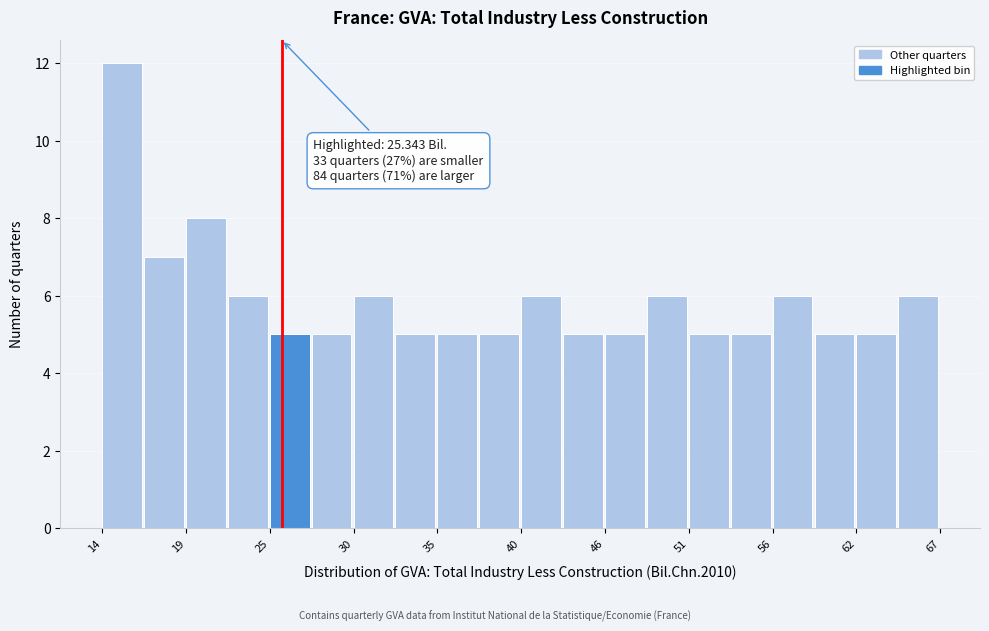

Around what value on the x-axis is the tallest bar? Give the approximate position of its centre, as read against the axis.

15